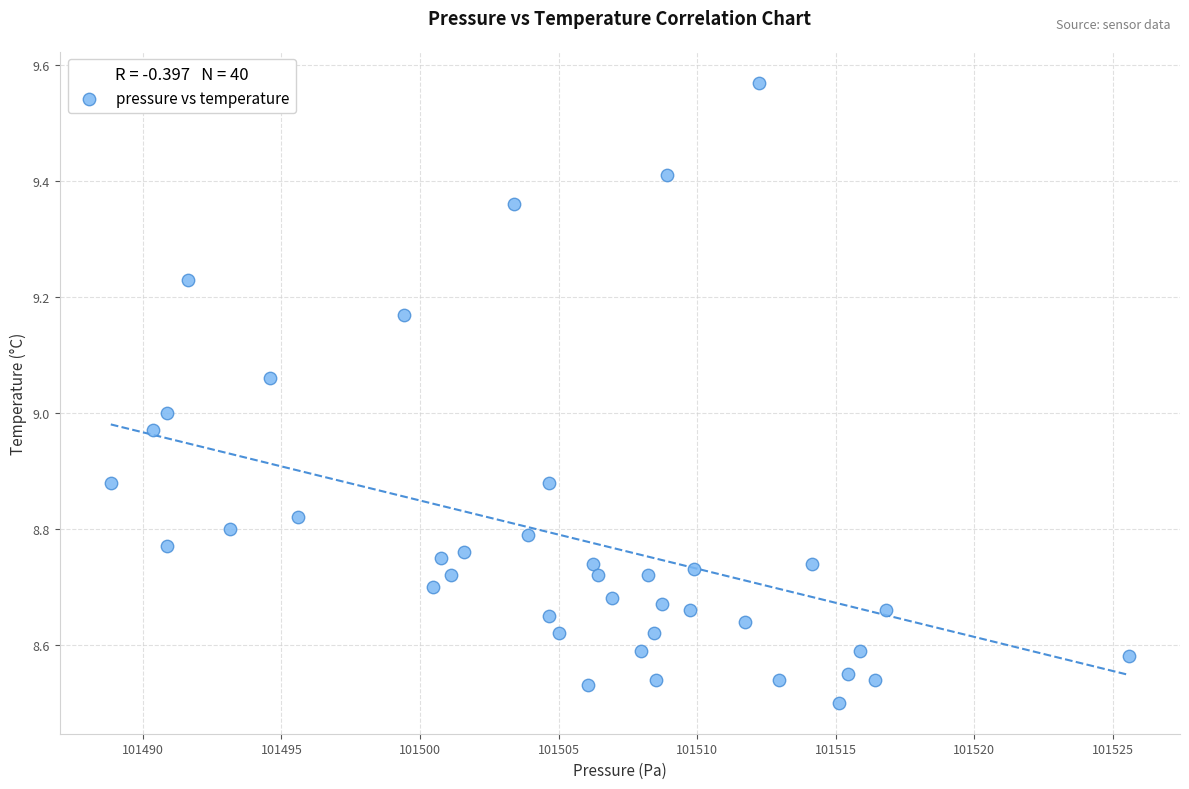

What is the range of Y values (max minus min)?

1.1